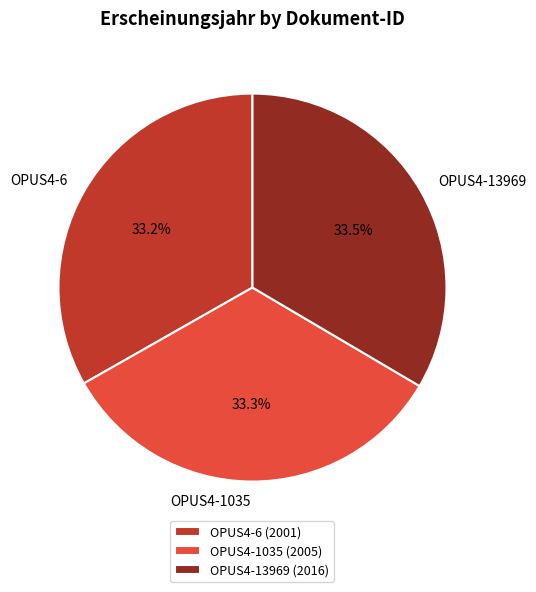

What percentage is the OPUS4-6 slice, to the nearest percent?

33%